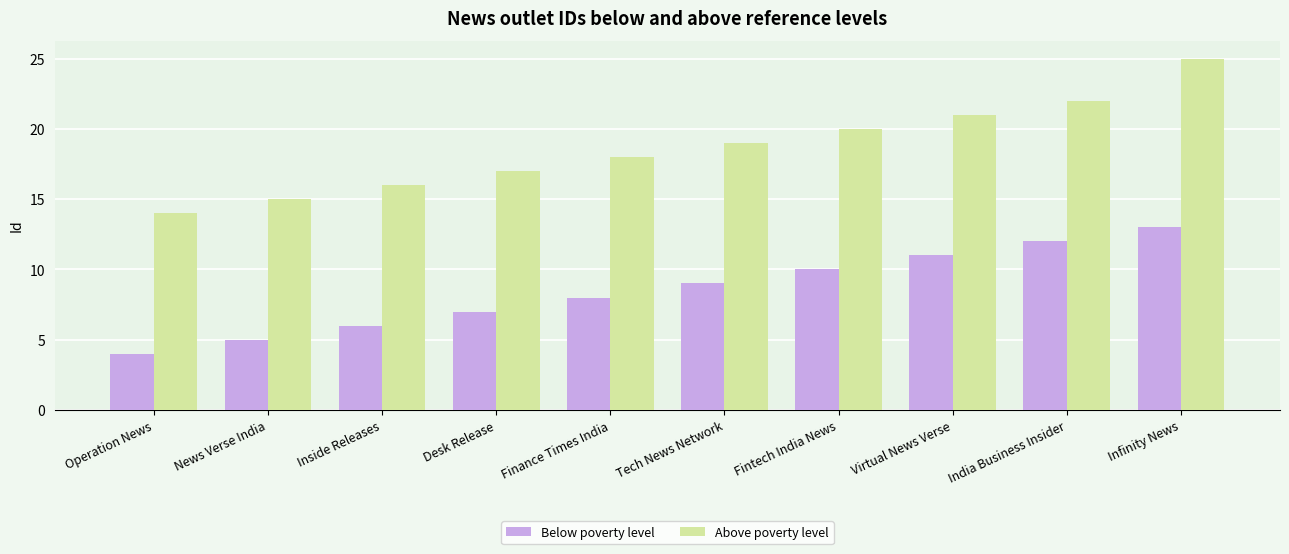

What is the difference between the Above poverty level values at Infinity News and Tech News Network?

6